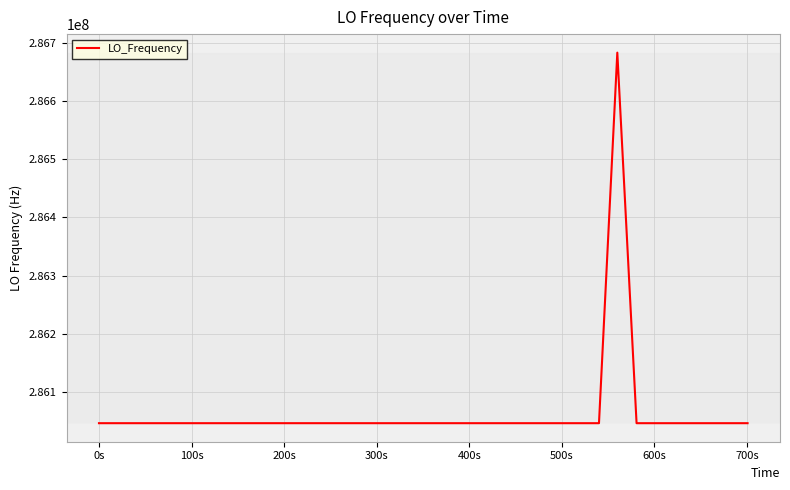

Does the chart have visible grid lines?

Yes